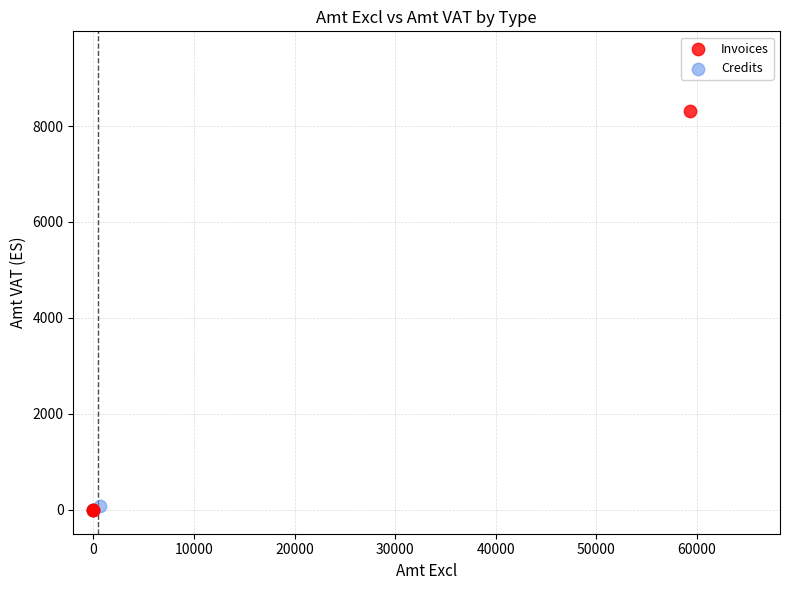

Which series has the widest spread of Y values?

Invoices